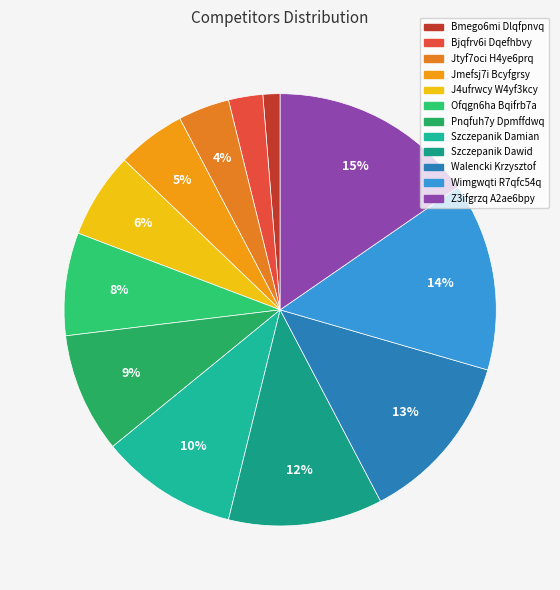

Does Bmego6mi Dlqfpnvq account for over 50% of the chart?

No